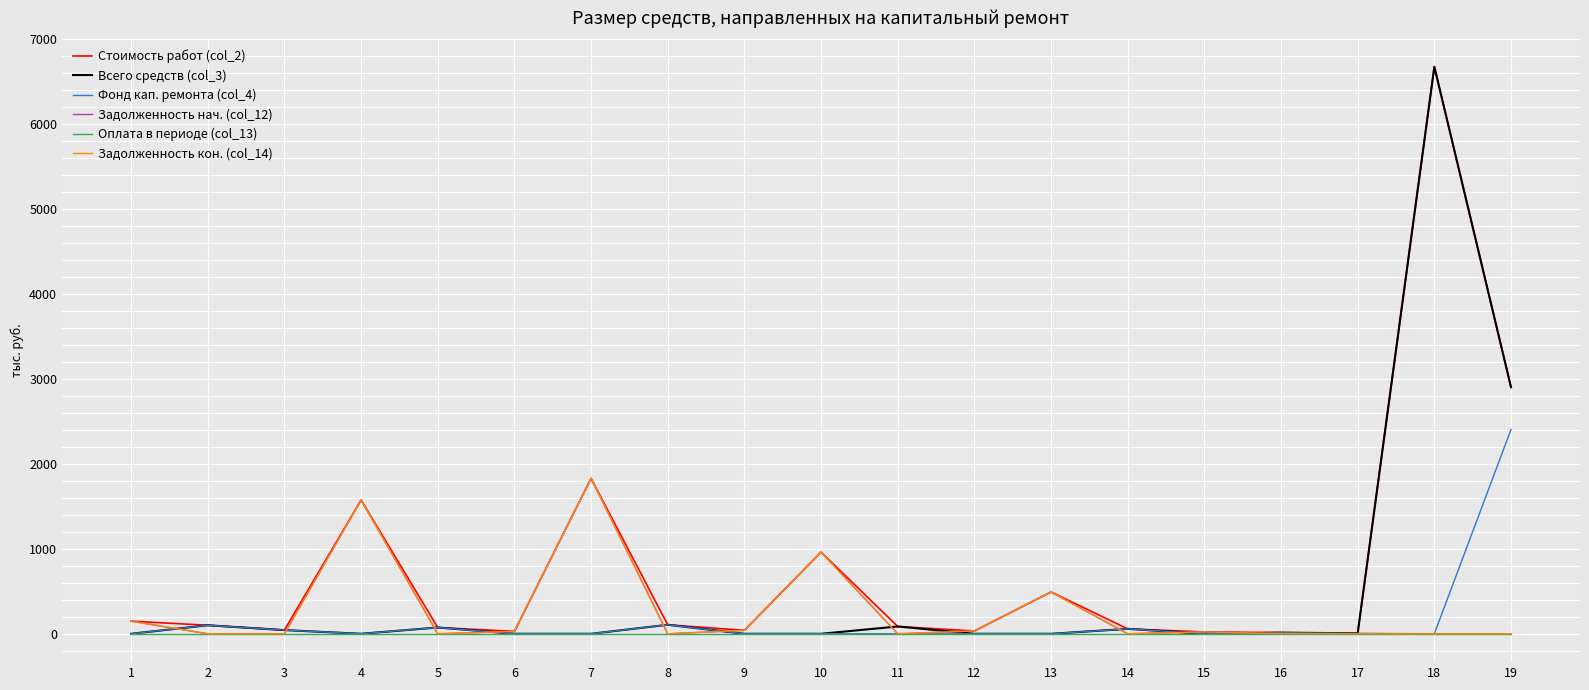

List the labels in order of Фонд кап. ремонта (col_4) value, smallest first.

1, 4, 6, 7, 9, 10, 11, 12, 13, 15, 18, 17, 16, 3, 14, 5, 2, 8, 19